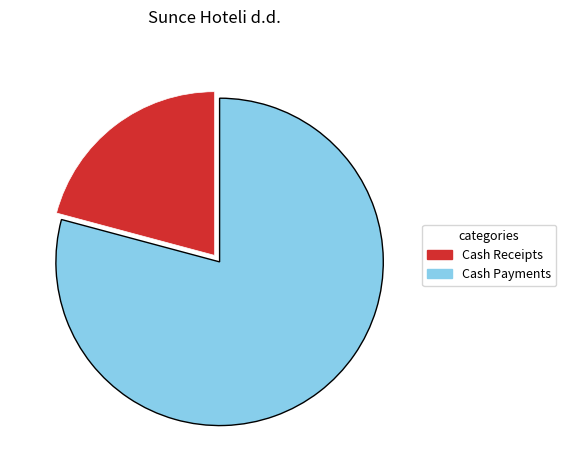

Which slice is the smallest?

Cash Receipts